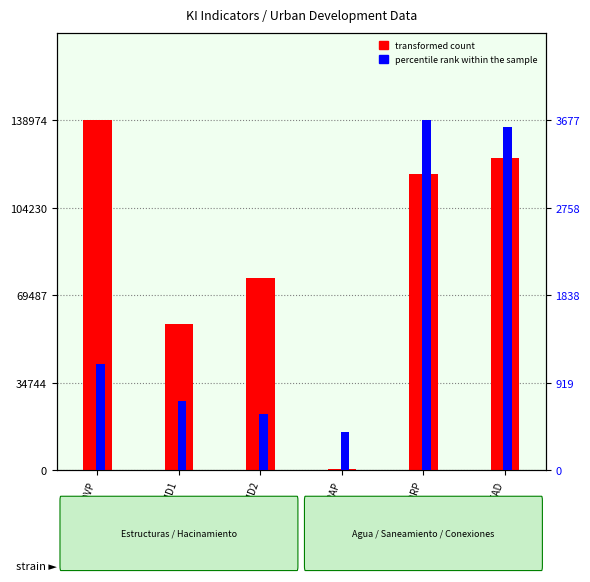

How many bars are there in total?

12